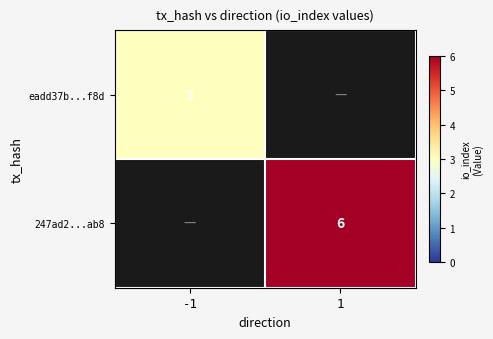

The 247ad2...ab8 series shows 6 at 1. True or false?

True